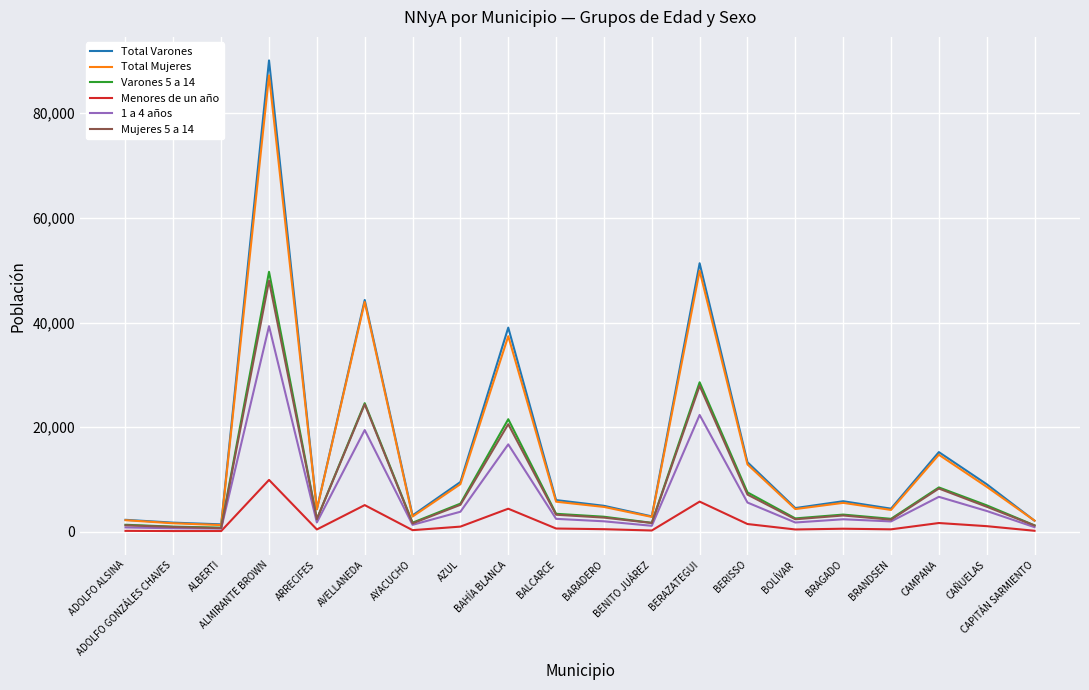

What is the sum of all Total Varones values?

316004